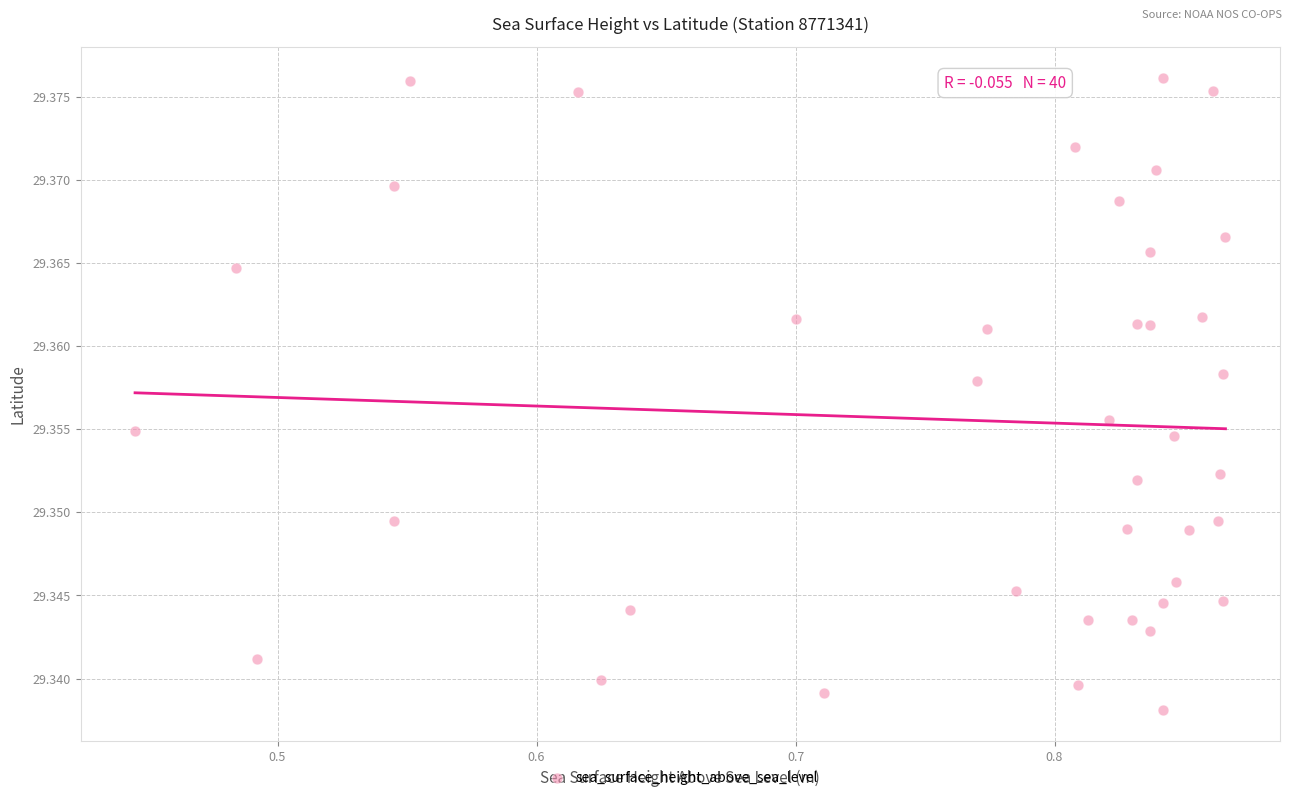

What is the range of X values (max minus min)?

0.4